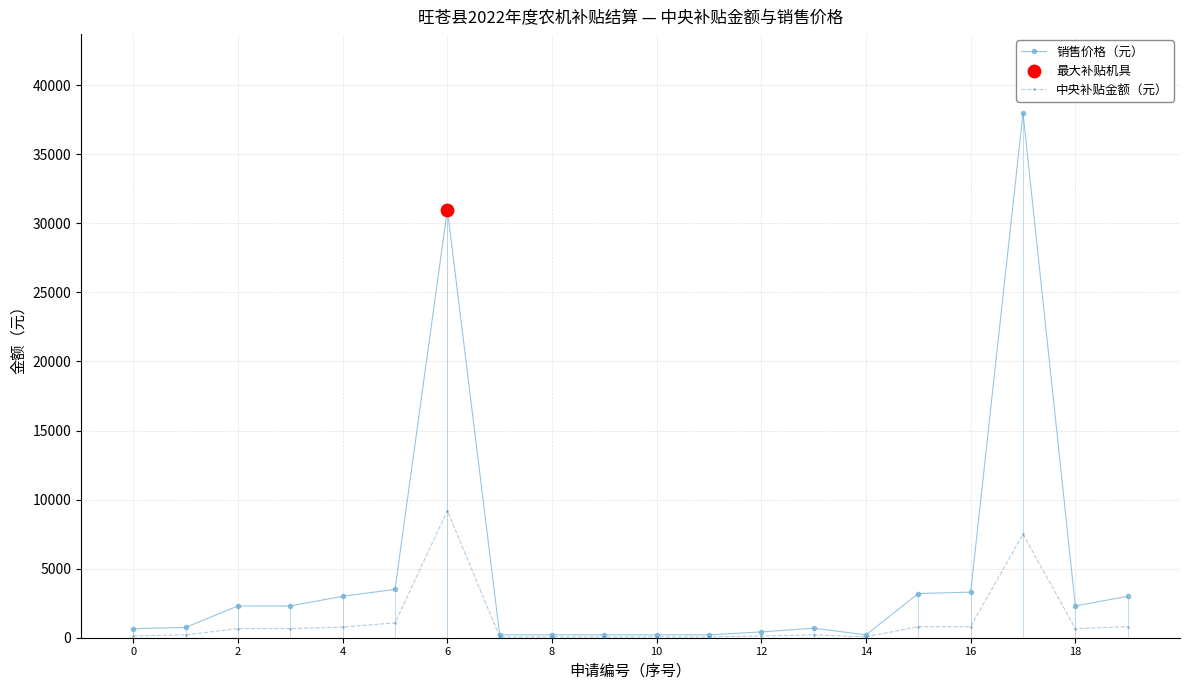

At how many categories does at least one series exceed 23914?

2